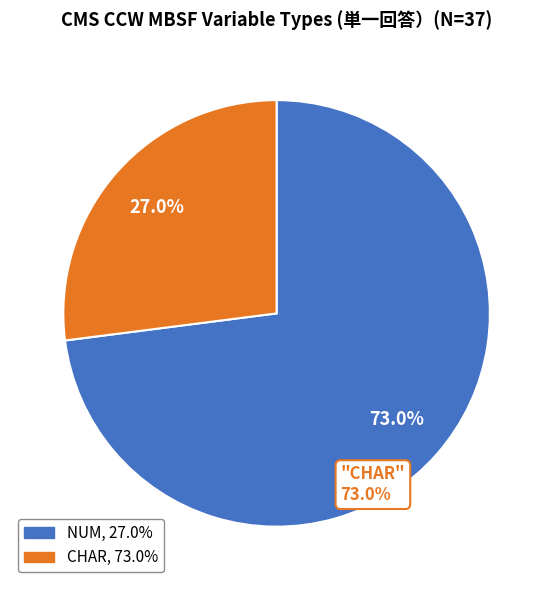

Is there a majority slice in this chart?

Yes